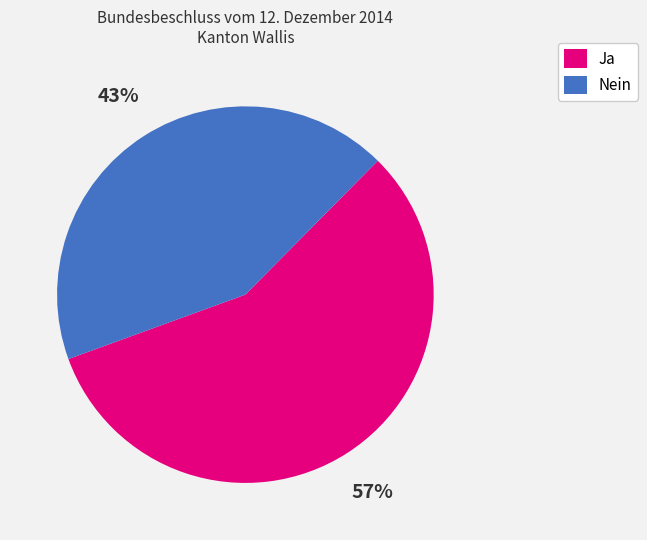

To the nearest percent, what is the difference between the largest and smallest slice percentages?

14%